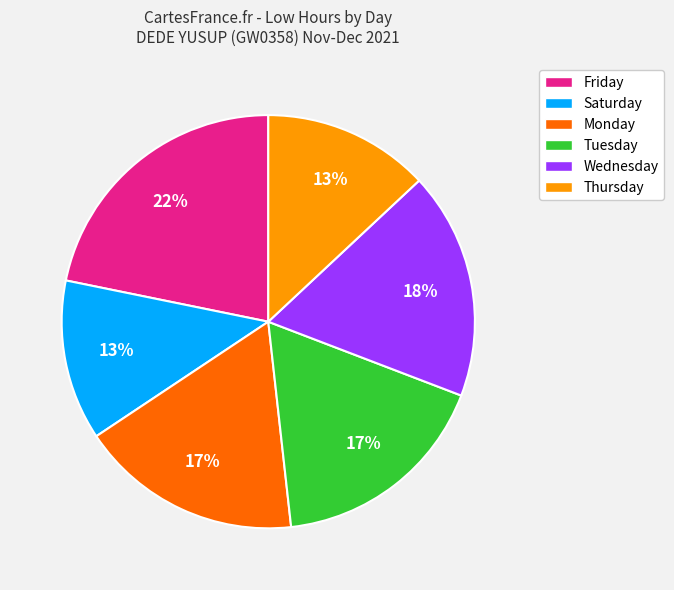

How many slices are in this pie chart?

6